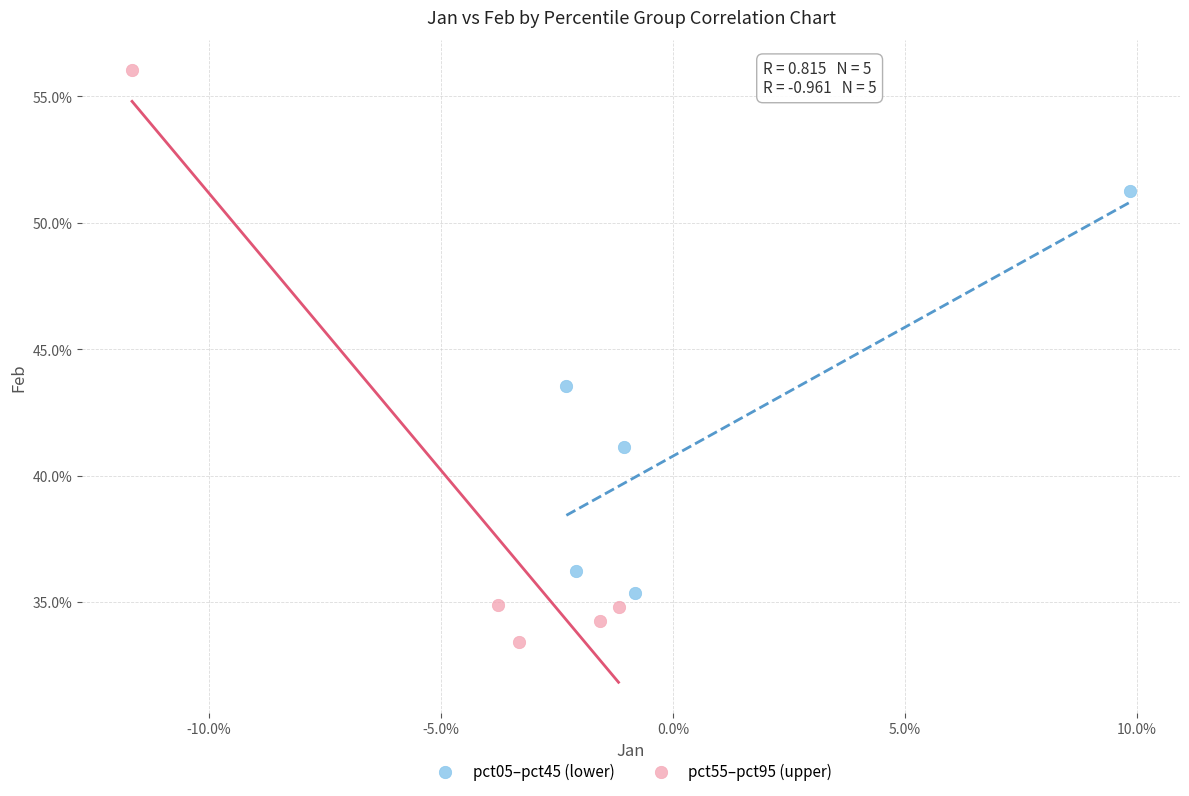

Which series reaches the maximum Y coordinate?

pct55–pct95 (upper)